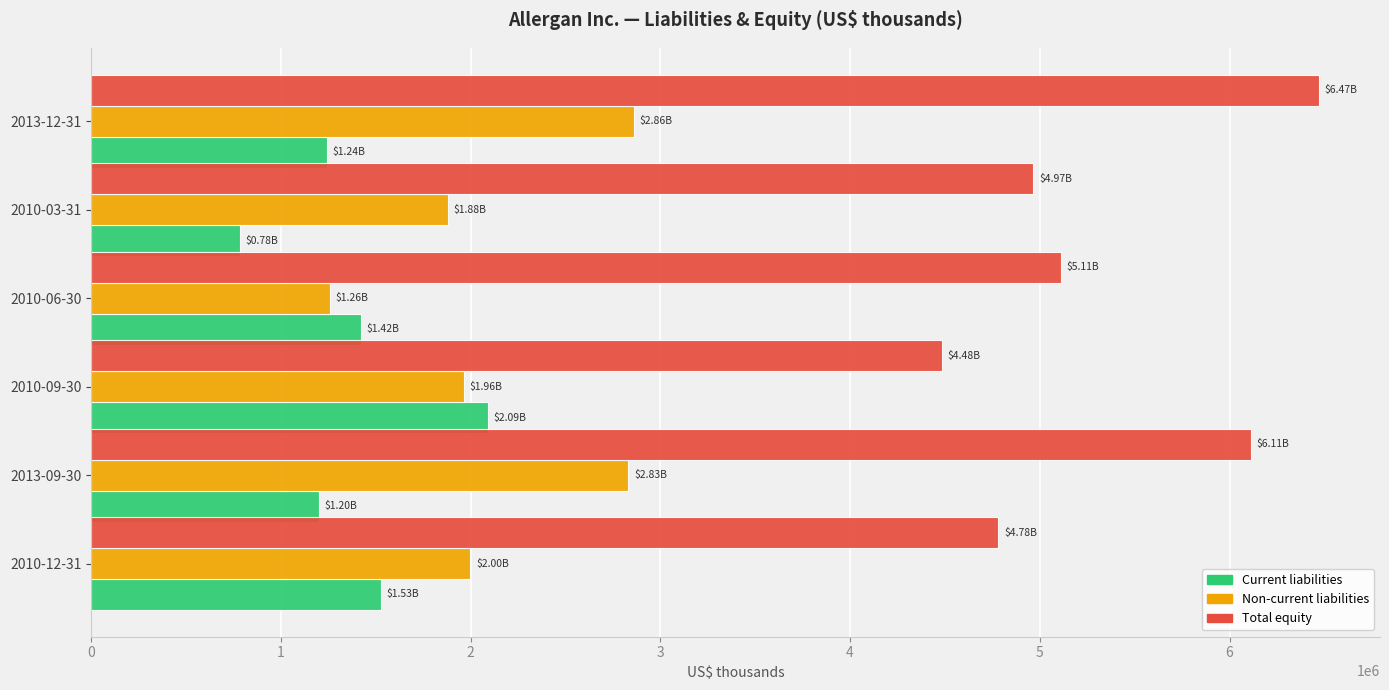

What is the minimum value for Total equity?

4484400